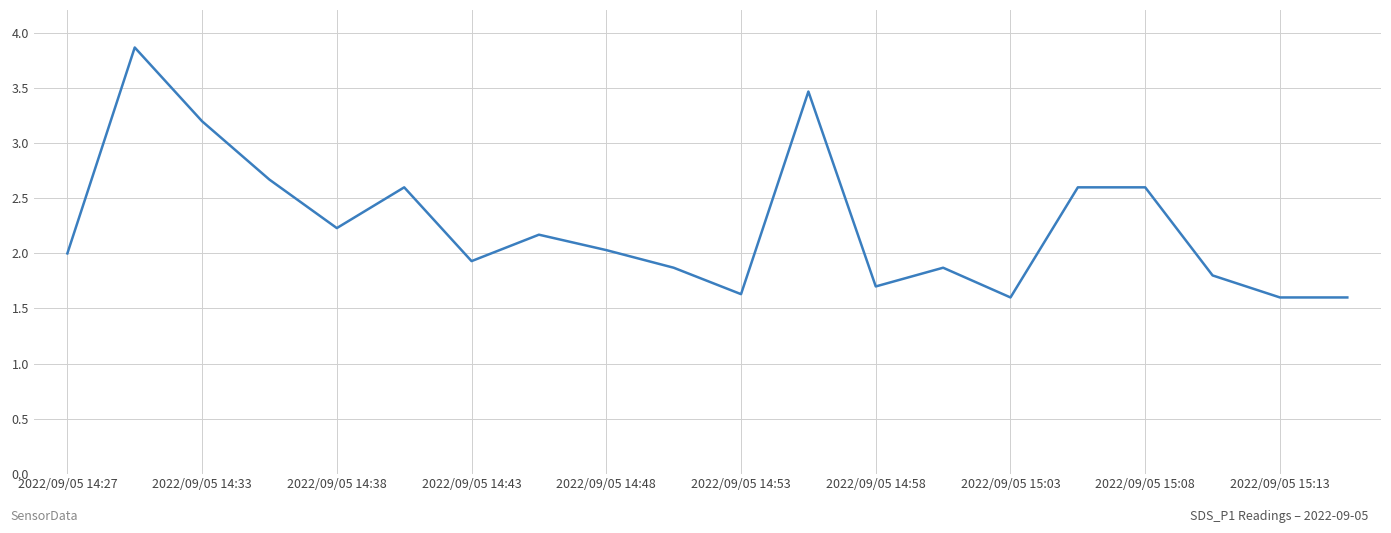

What is the smallest value displayed?

1.6